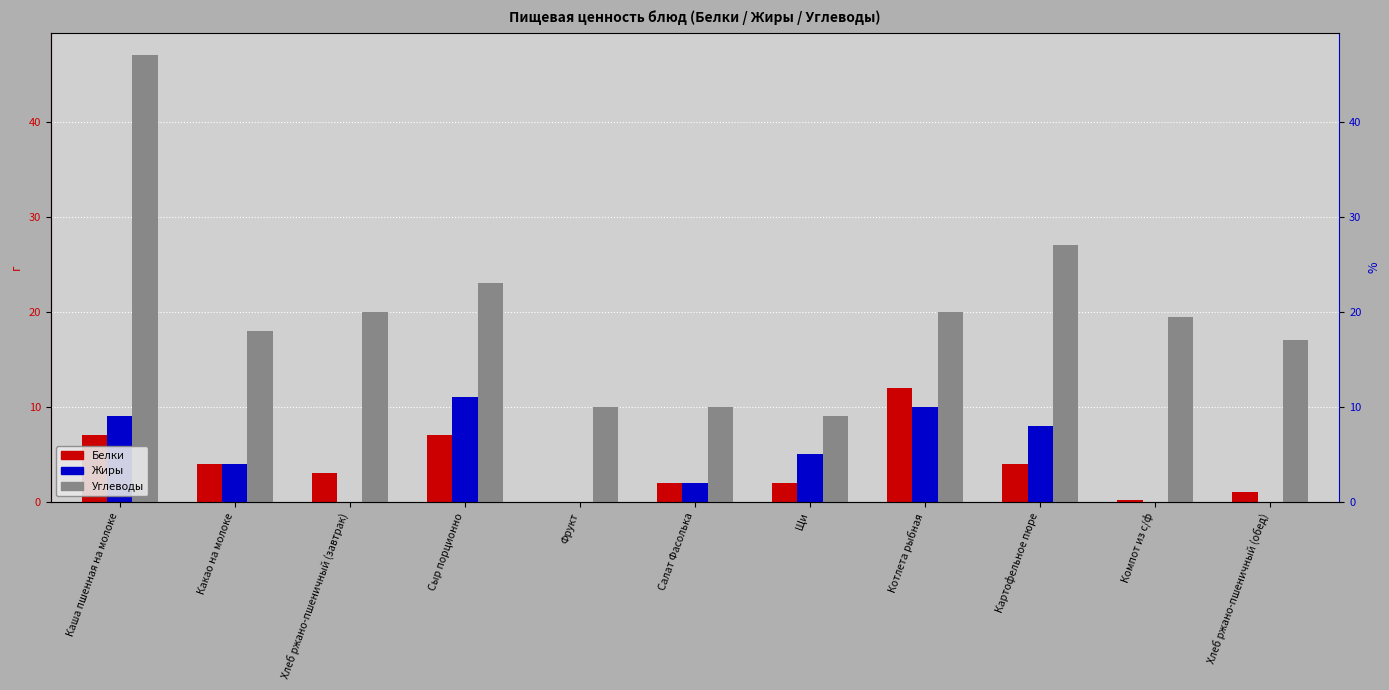

At which label does Жиры reach its minimum?

Хлеб ржано-пшеничный (завтрак)